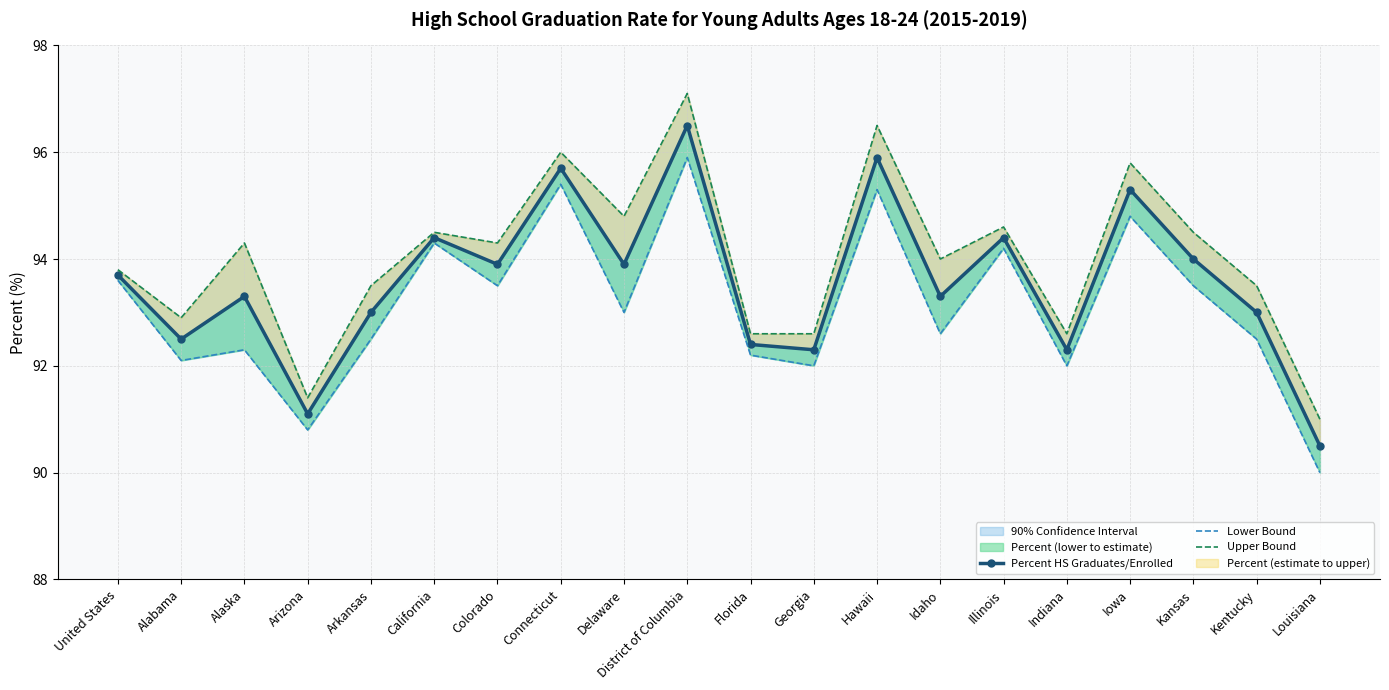

What is the difference between the highest and lowest values at Indiana?

0.6